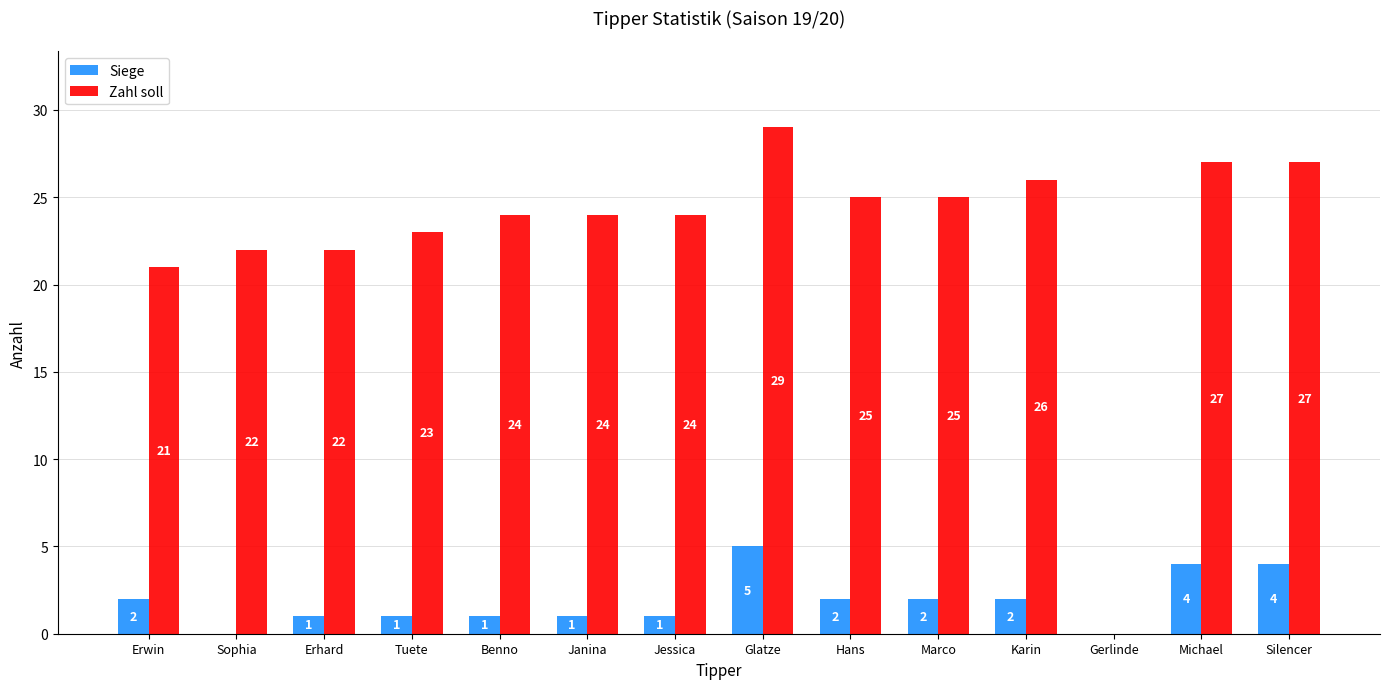

What is the maximum value for Siege?

5